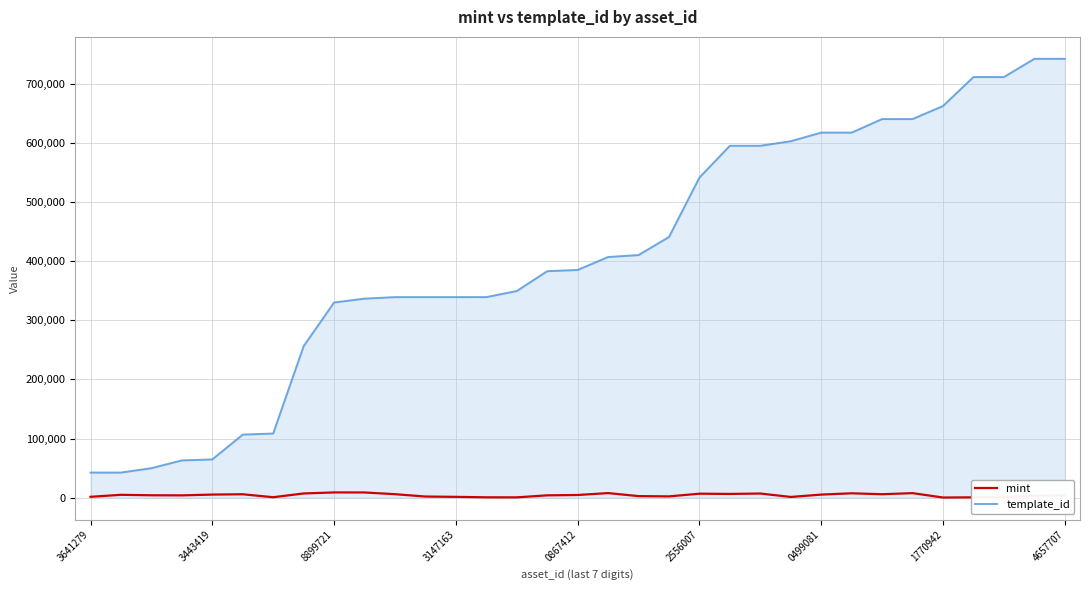

Rank the series by their average value, from lowest to highest.

mint, template_id